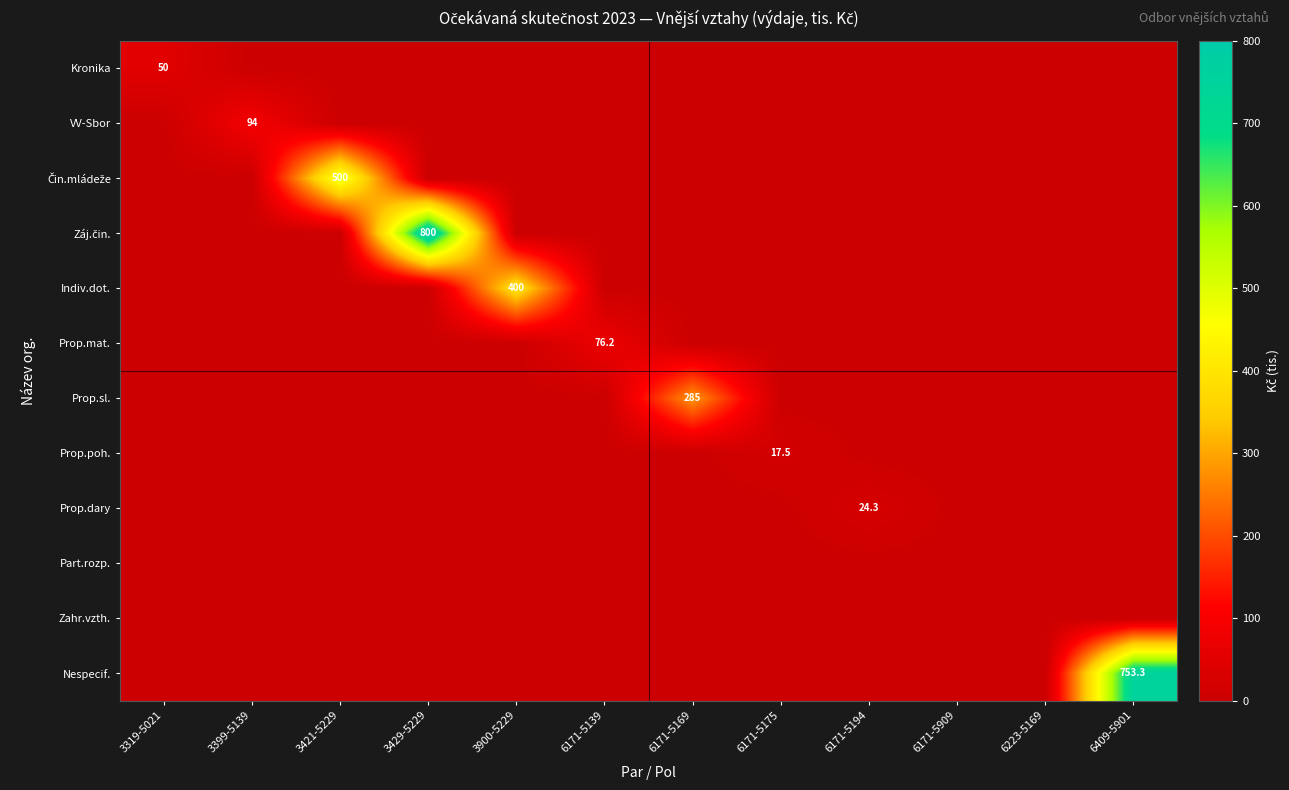

Is it true that VV-Sbor equals 23.5 at 3399-5139?

False